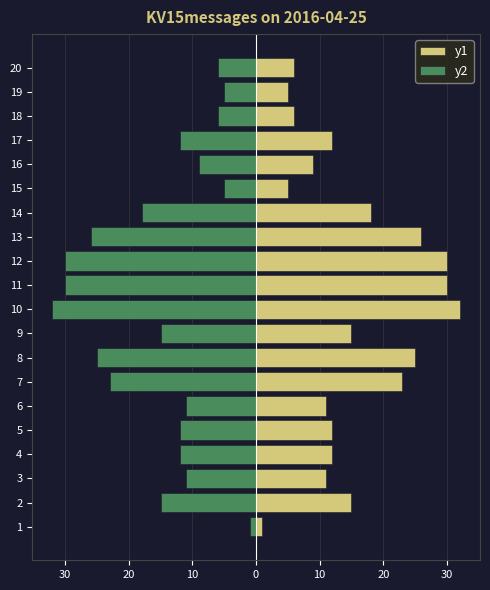

What are all the series names shown in the legend?

y1, y2